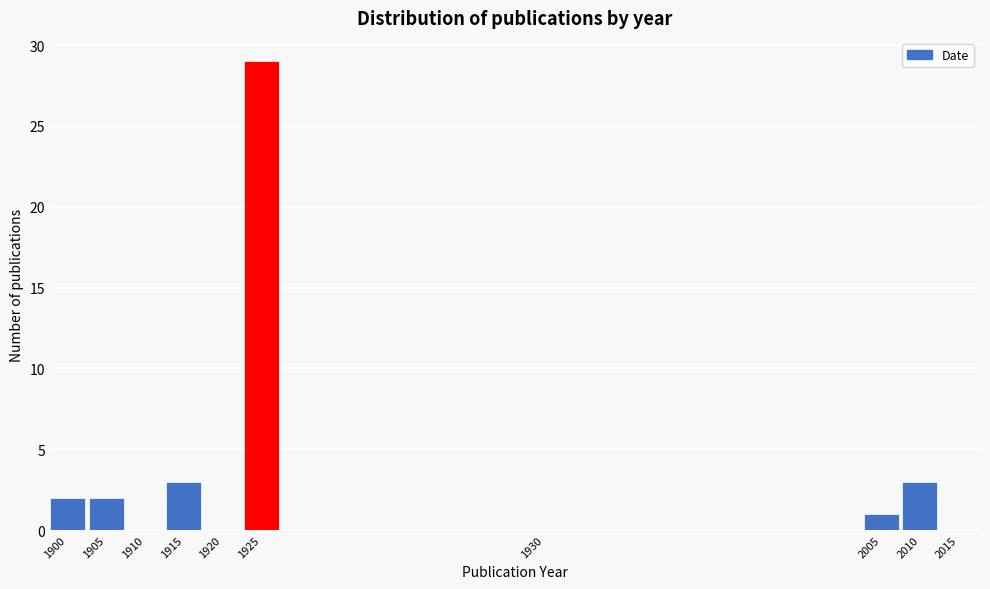

Reading left to right, what are all the values shown in this chart?

1900=2	1905=2	1910=0	1915=3	1920=0	1925=29	1930=0	2005=1	2010=3	2015=0